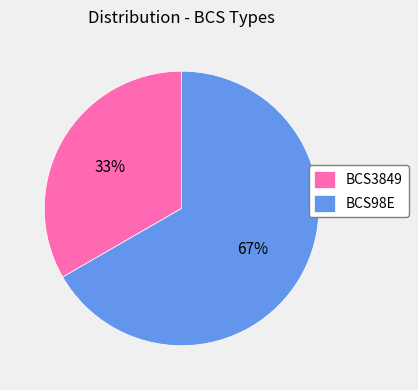

Which category has the smallest portion of the pie?

BCS3849